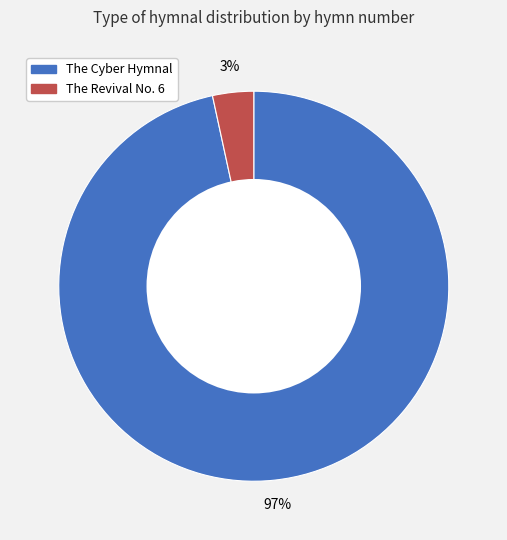

Which slice is the smallest?

The Revival No. 6